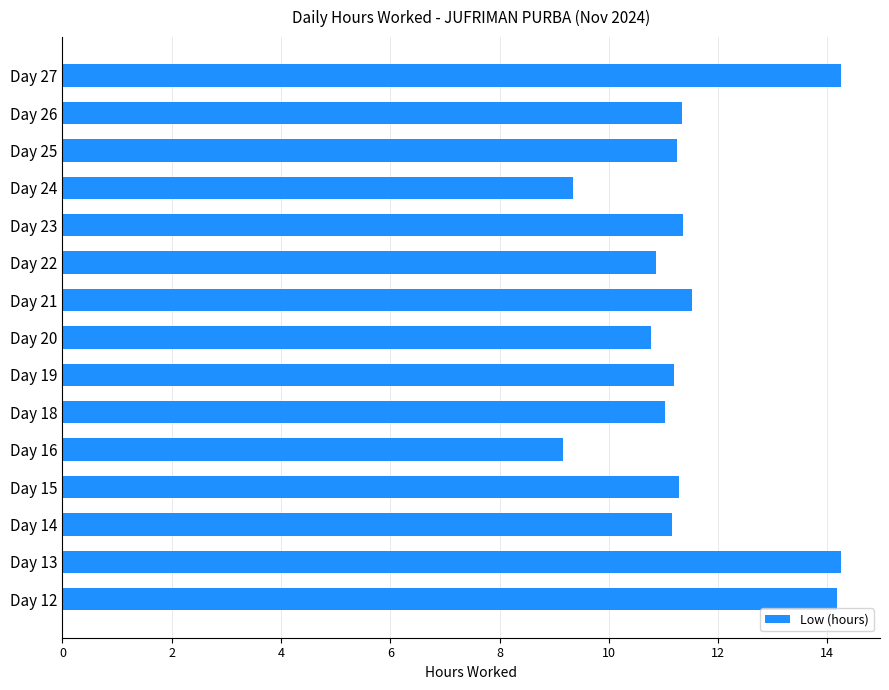

What is the difference between the values at Day 24 and Day 25?

1.9